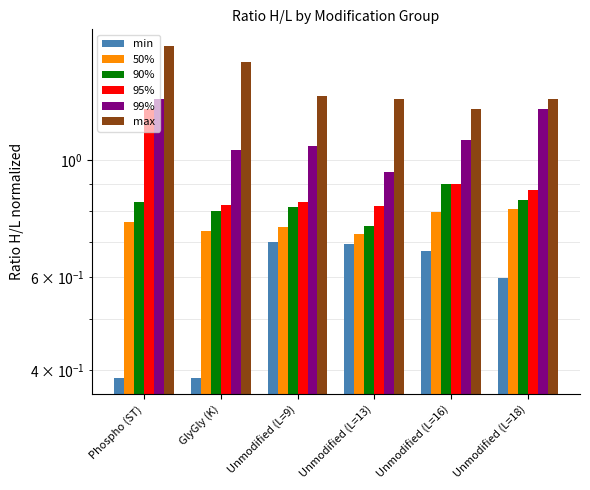

At how many categories does at least one series exceed 0?

6